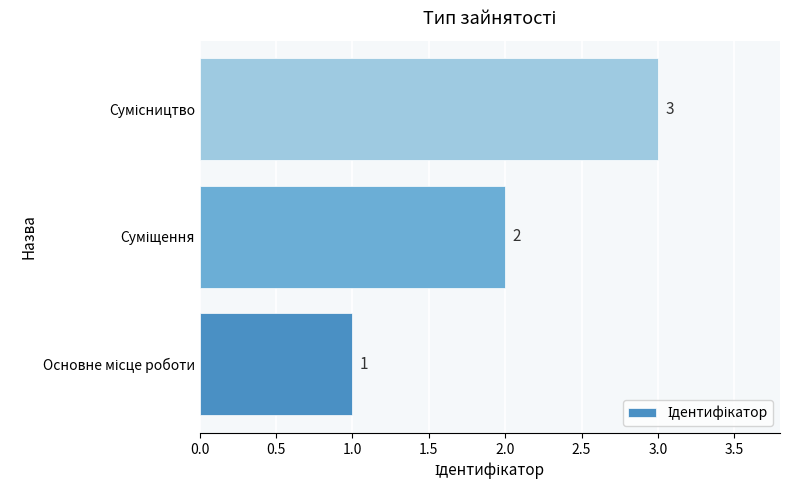

What is the maximum value shown in the chart?

3